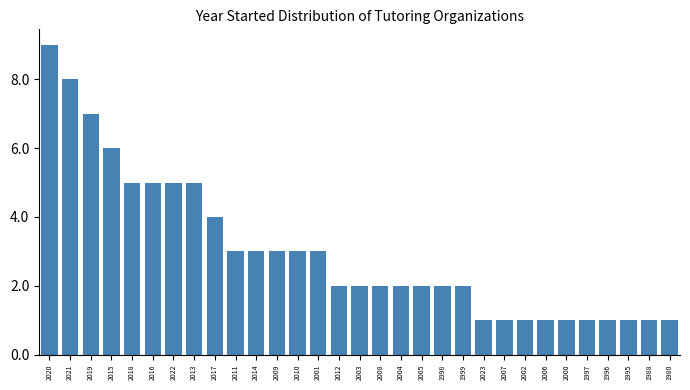

Which has a higher value, 2010 or 2016?

2016